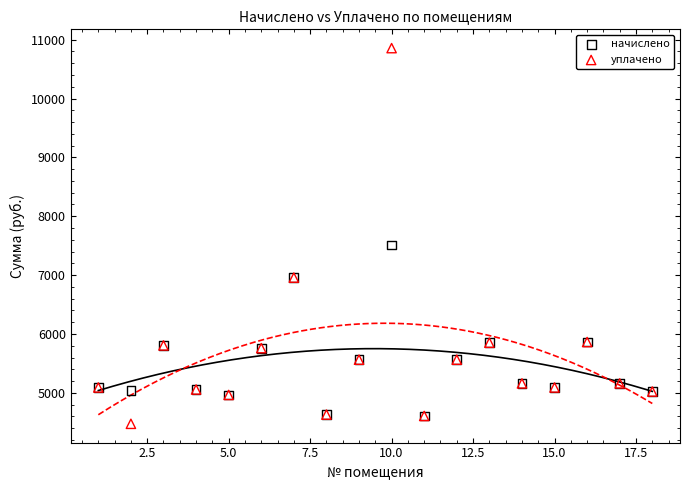

In the уплачено series, what Y value is closest to 7665?

6958.1